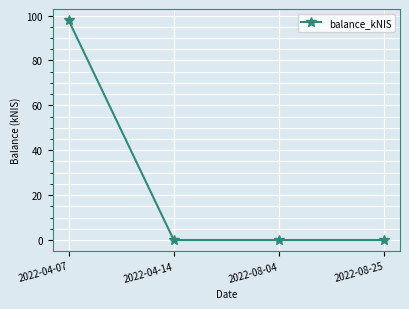

Reading left to right, transcribe all the data shown in this chart.

2022-04-07=98.0	2022-04-14=0.0	2022-08-04=0.0	2022-08-25=0.0